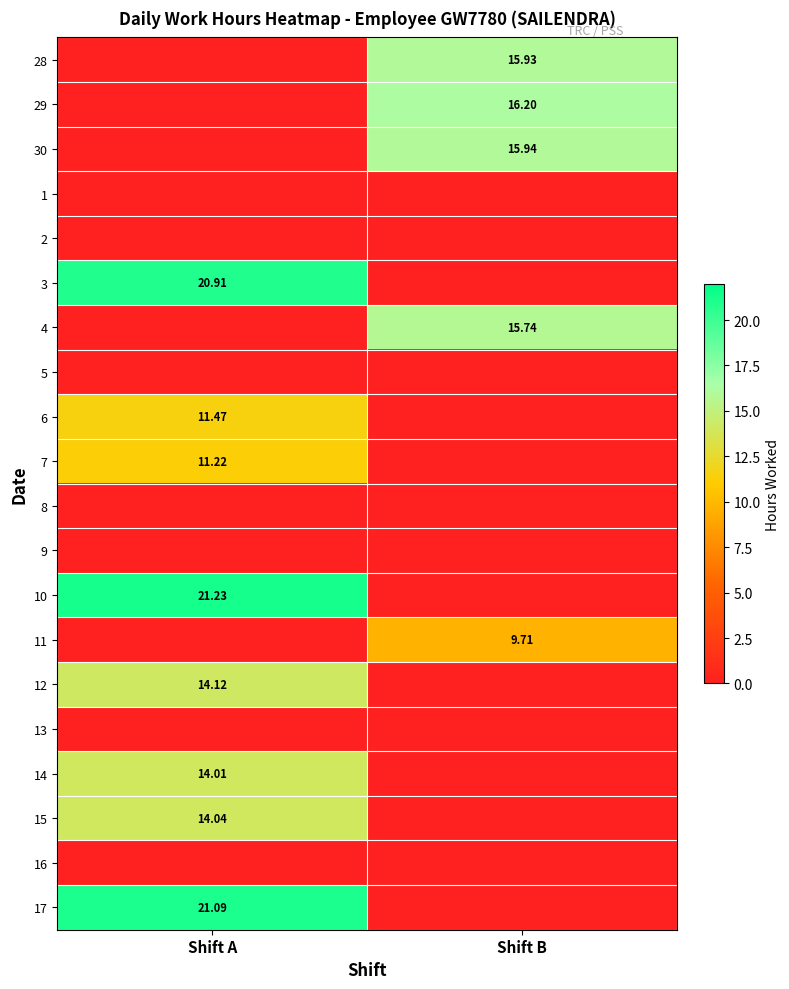

What is the maximum value for 4?

15.7